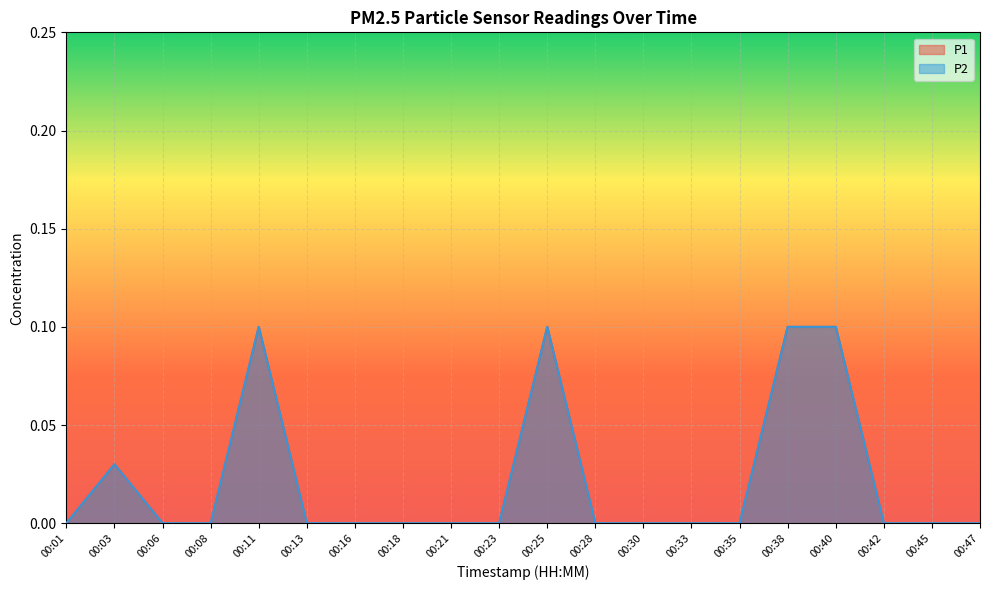

Which has a higher value, 00:06 or 00:38?

00:38